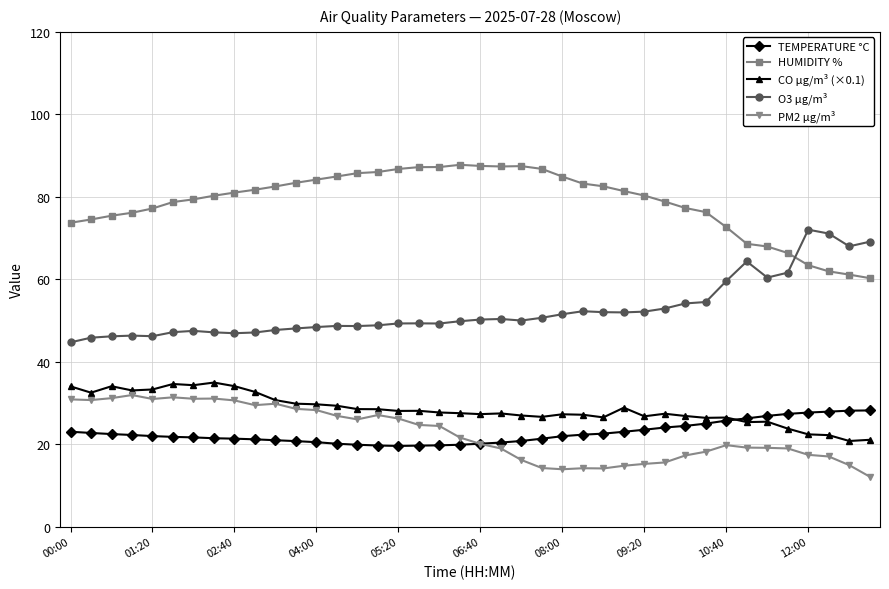

Which series has the largest total across all categories?

HUMIDITY %